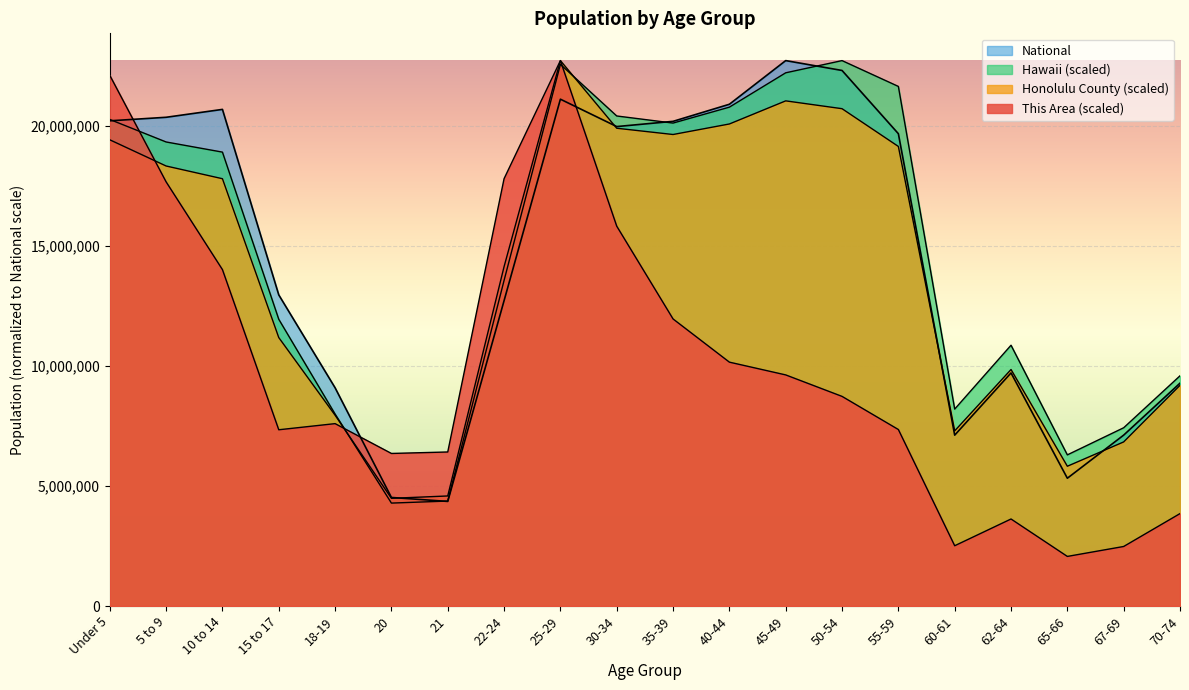

How many series are shown in this chart?

4